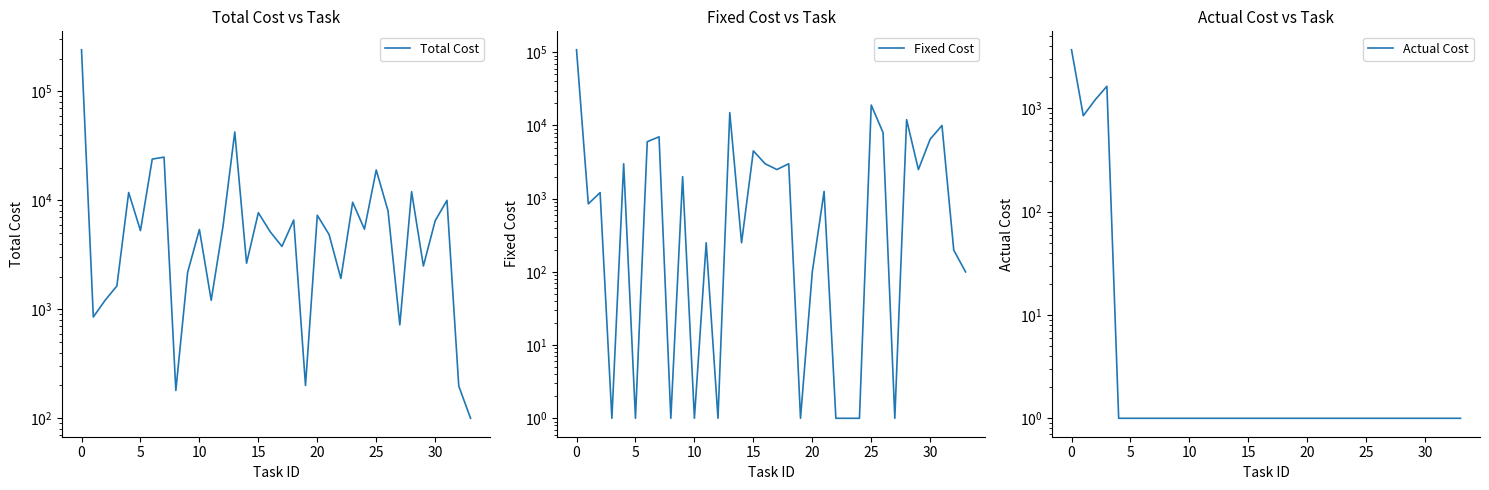

Is it true that Total Cost equals 6326.2 at 28?

False